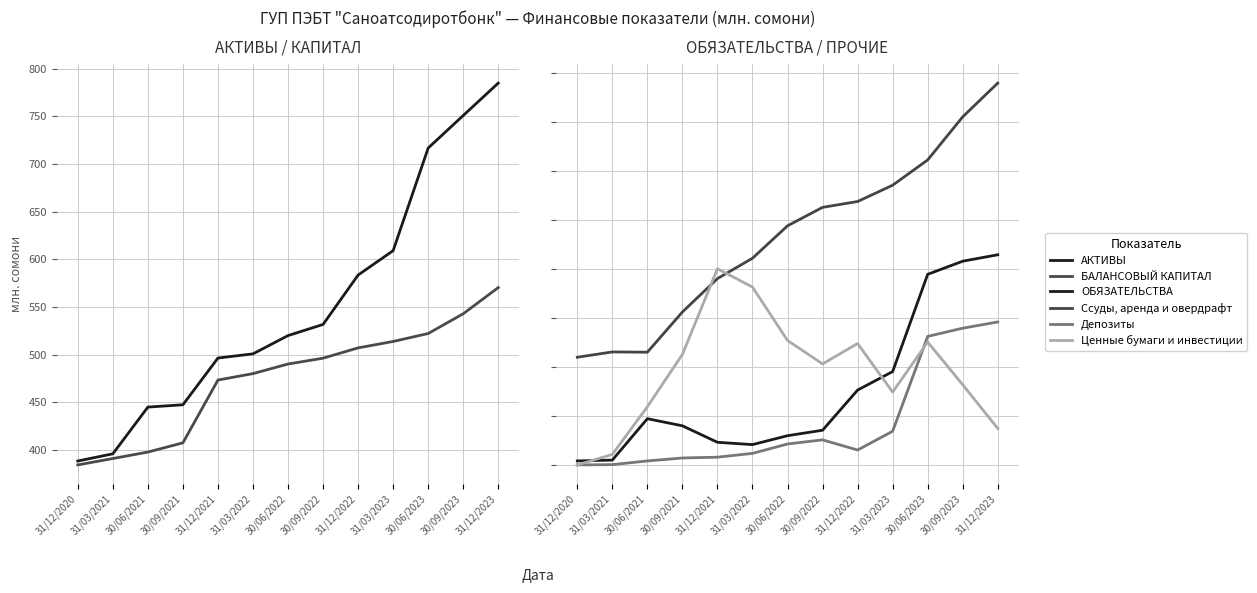

Reading left to right, transcribe all the data shown in this chart.

АКТИВЫ: 388.4	395.9	444.9	447.4	496.4	500.8	519.9	531.6	583.5	609.0	716.7	750.8	784.8
БАЛАНСОВЫЙ КАПИТАЛ: 384.3	391.0	397.8	407.5	473.3	480.1	490.1	496.2	507.1	513.8	522.1	542.8	570.3
ОБЯЗАТЕЛЬСТВА: 4.1	4.9	47.2	39.9	23.1	20.7	29.8	35.4	76.4	95.3	194.5	207.9	214.5
Ссуды, аренда и овердрафт: 109.9	115.3	115.1	156.1	190.2	211.0	244.1	262.9	268.9	285.5	311.3	355.3	389.7
Депозиты: 0.0	0.3	4.1	7.1	7.9	11.8	21.3	25.6	15.2	34.4	131.2	139.6	145.9
Ценные бумаги и инвестиции: 0.0	10.7	59.4	112.8	200.2	181.5	127.0	103.1	123.9	74.3	125.4	81.8	37.2